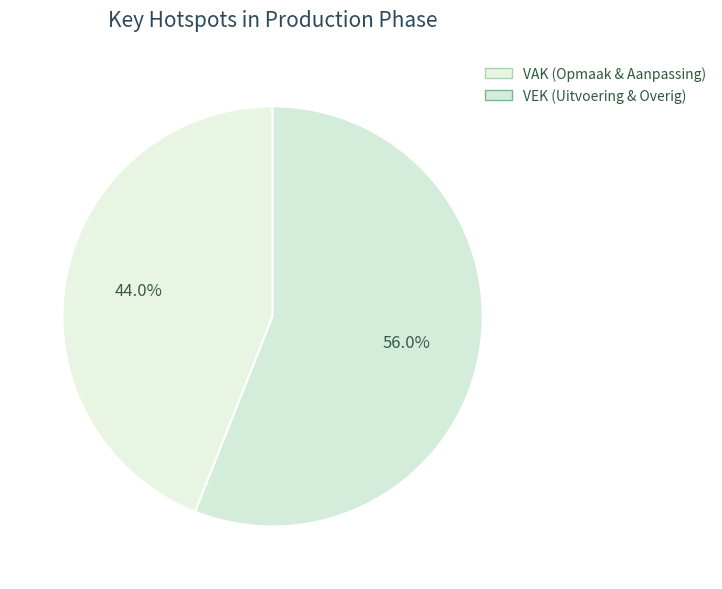

Which slice is the smallest?

VAK (Opmaak & Aanpassing)